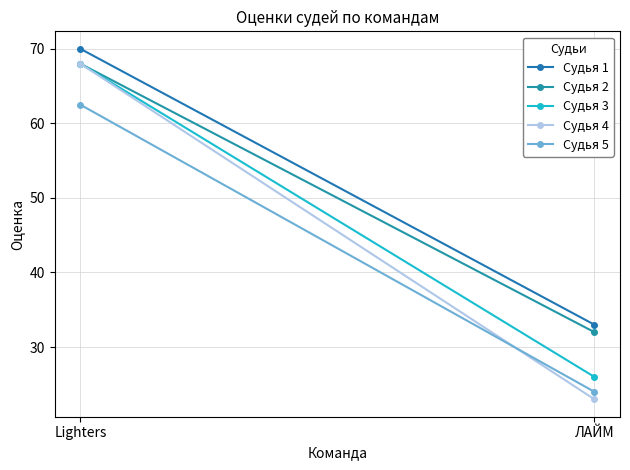

What is the highest value of the Судья 1 series?

70.0